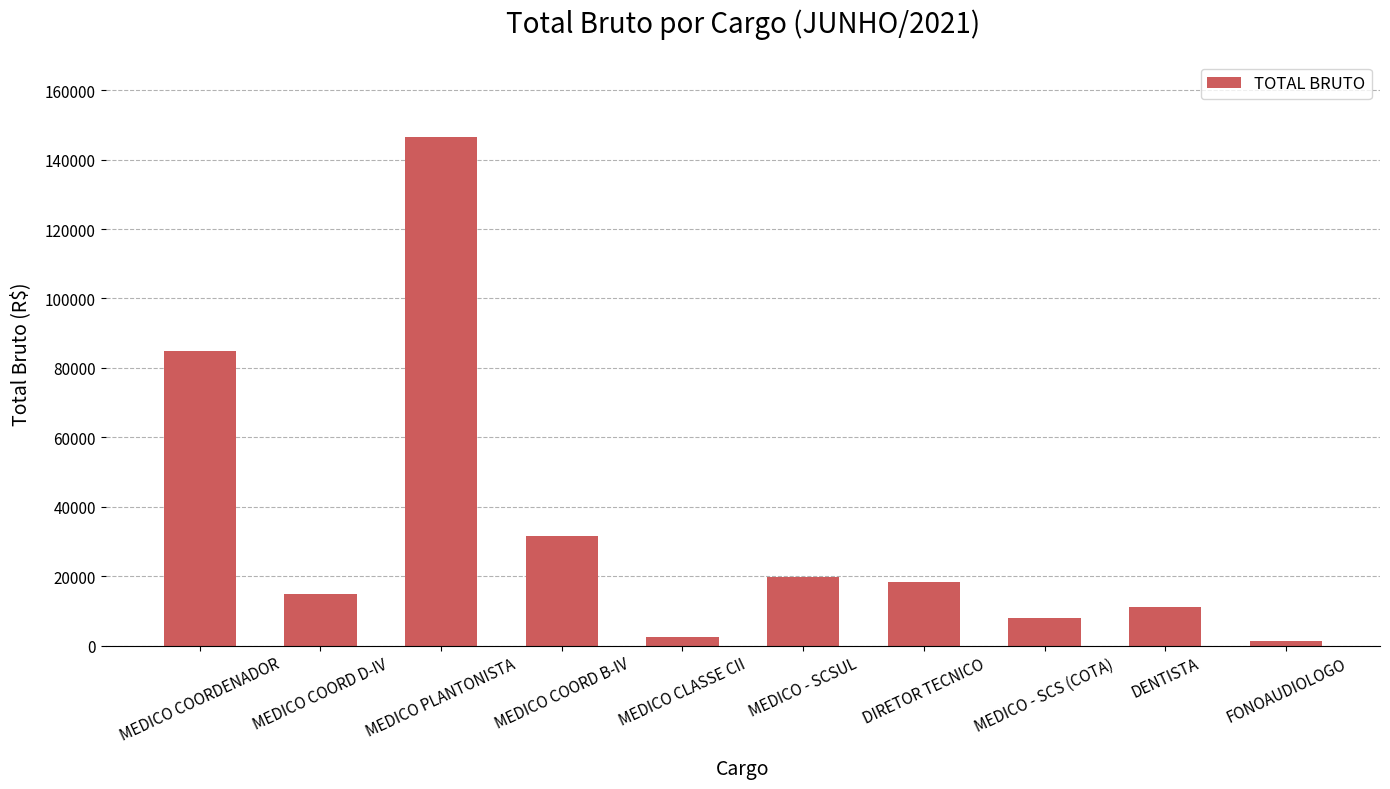

Are the bars horizontal?

No